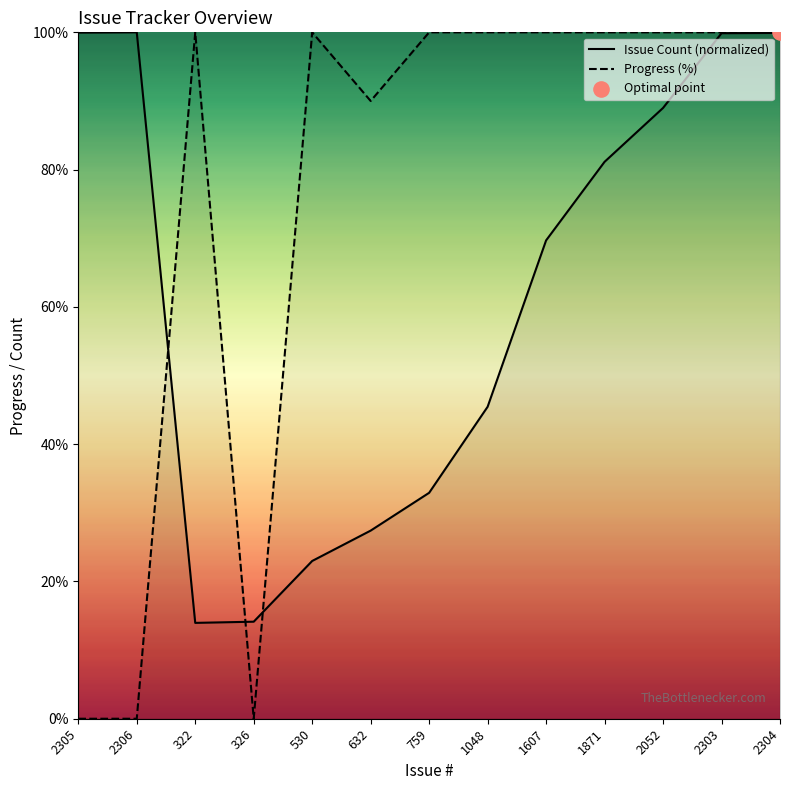

Which series has the largest Y range (max minus min)?

Progress (%)